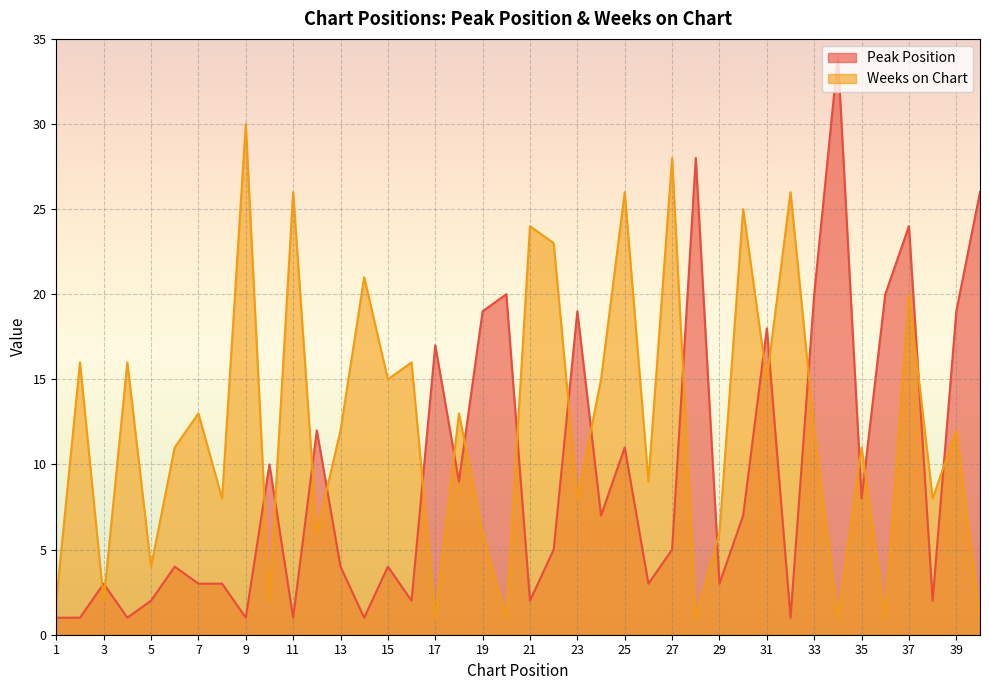

Count the number of categories in the chart.

40